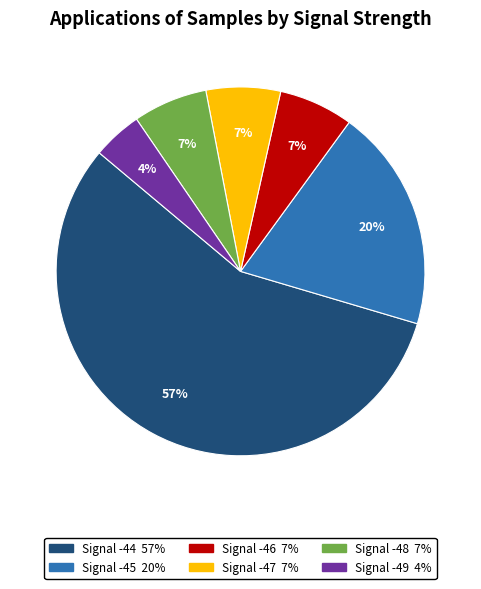

To the nearest percent, what is the average slice percentage?

17%